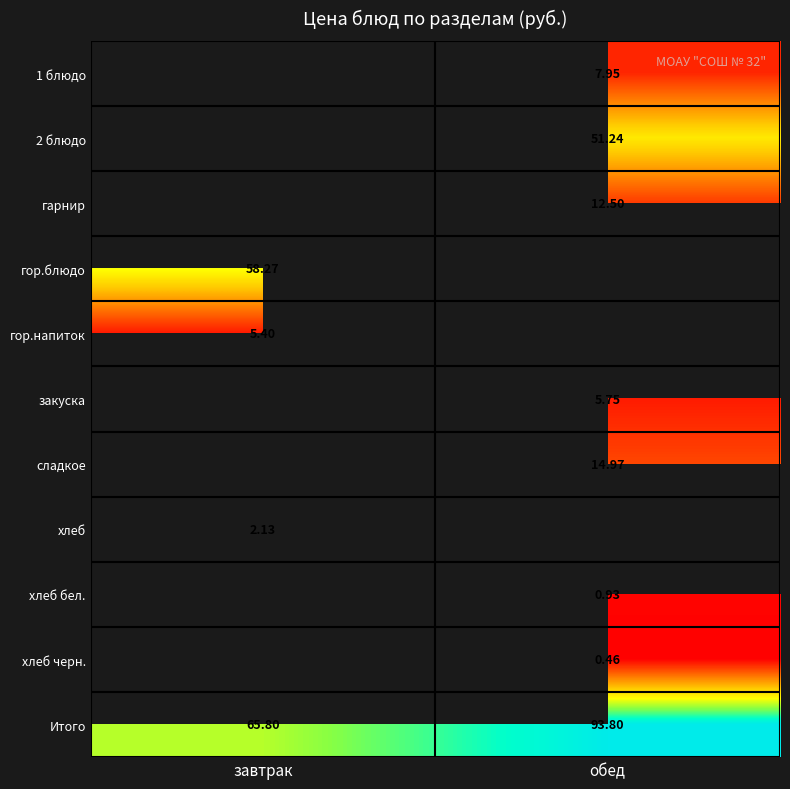

Count the number of categories in the chart.

2